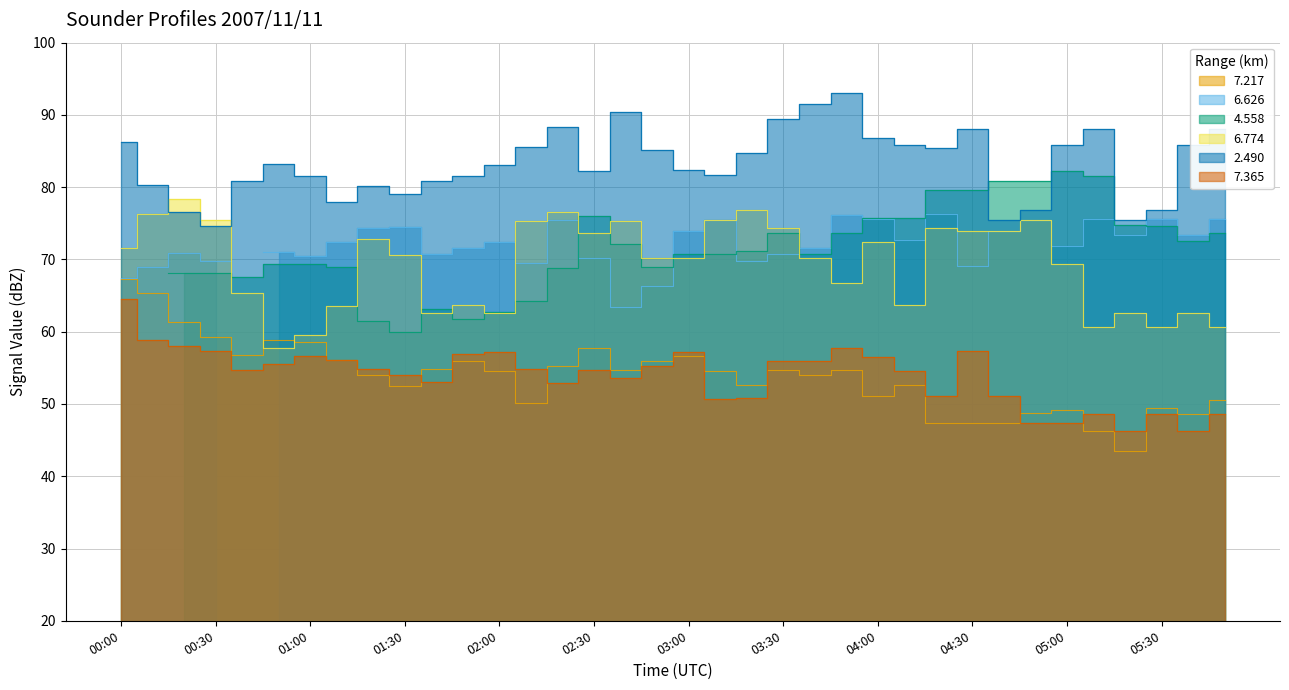

How many values in the   7.217 series exceed 54?

19